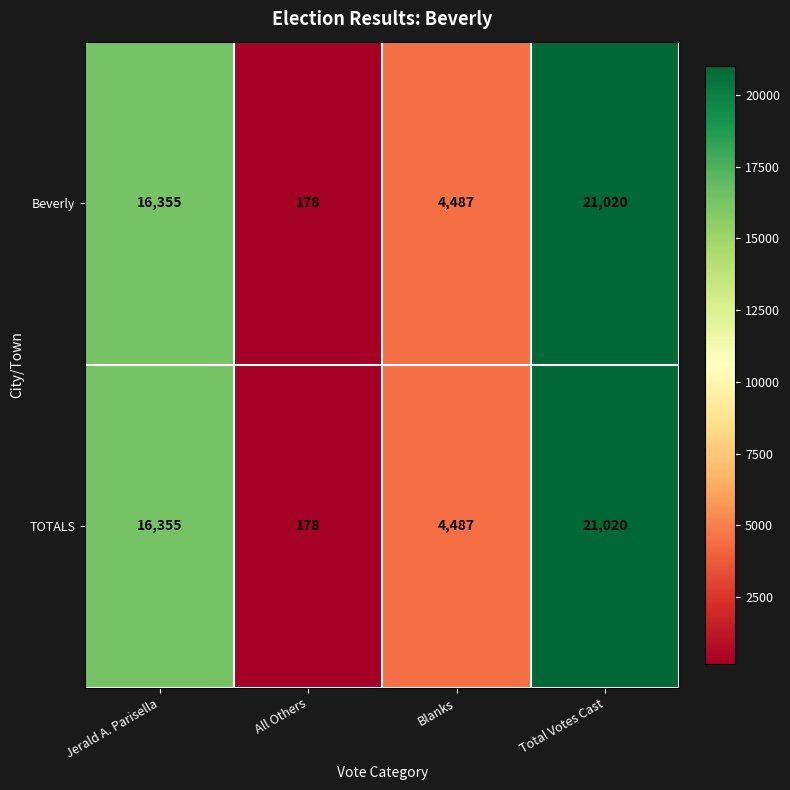

Reading left to right, extract all data points from this chart.

Beverly: Jerald A. Parisella=16355	All Others=178	Blanks=4487	Total Votes Cast=21020
TOTALS: Jerald A. Parisella=16355	All Others=178	Blanks=4487	Total Votes Cast=21020